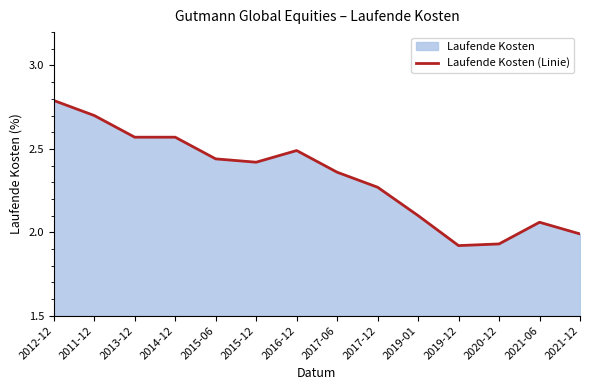

Count the number of categories in the chart.

14